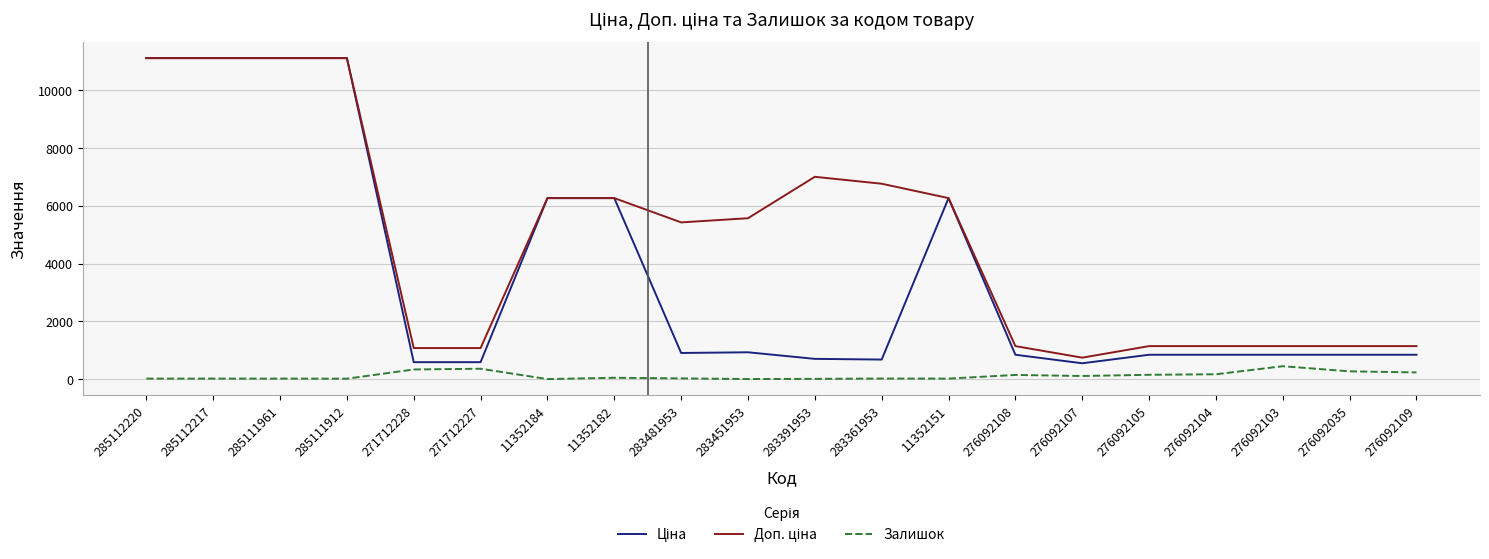

What is the greatest value displayed?

11113.6